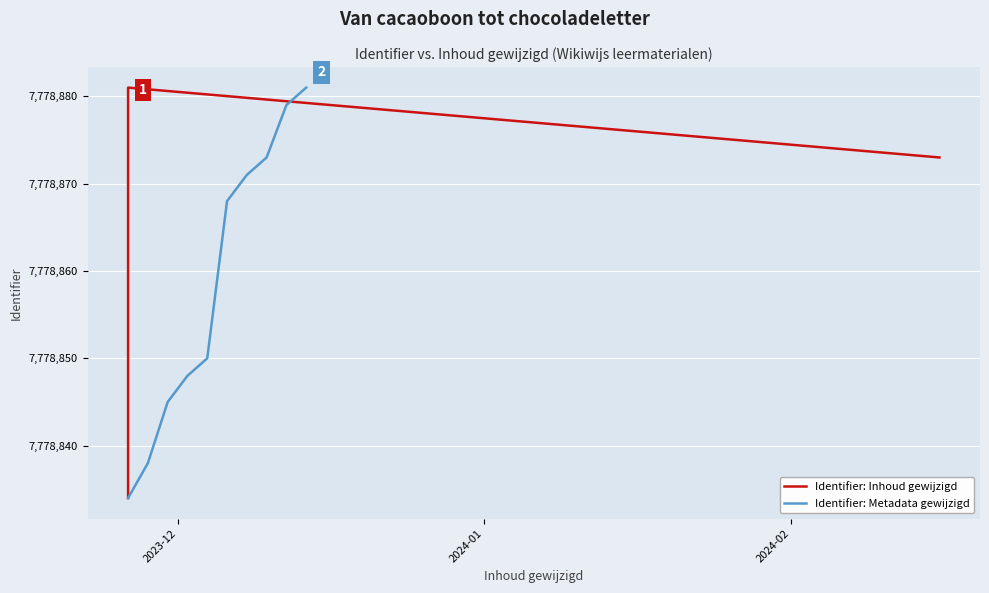

Which series has the widest spread of values?

Identifier: Inhoud gewijzigd